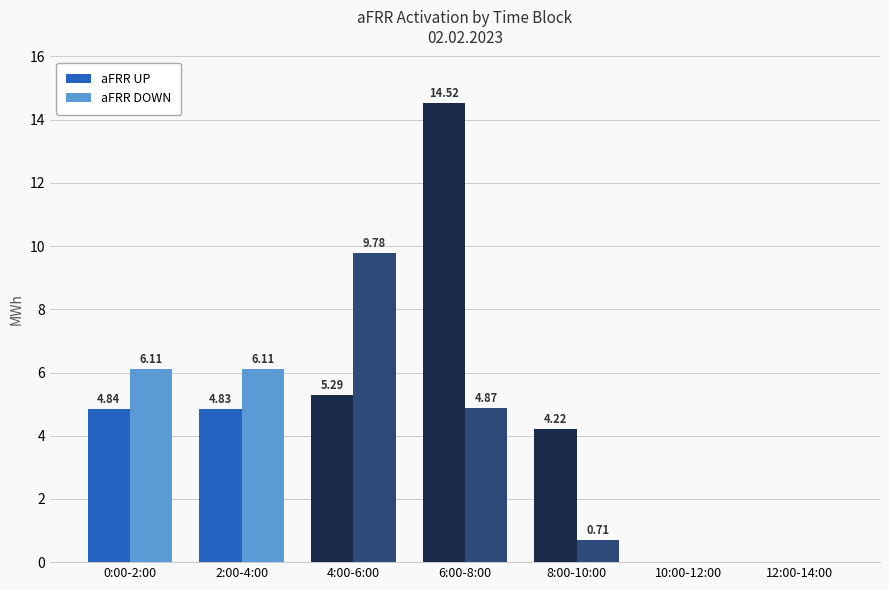

What is the sum of all aFRR UP values?

33.7